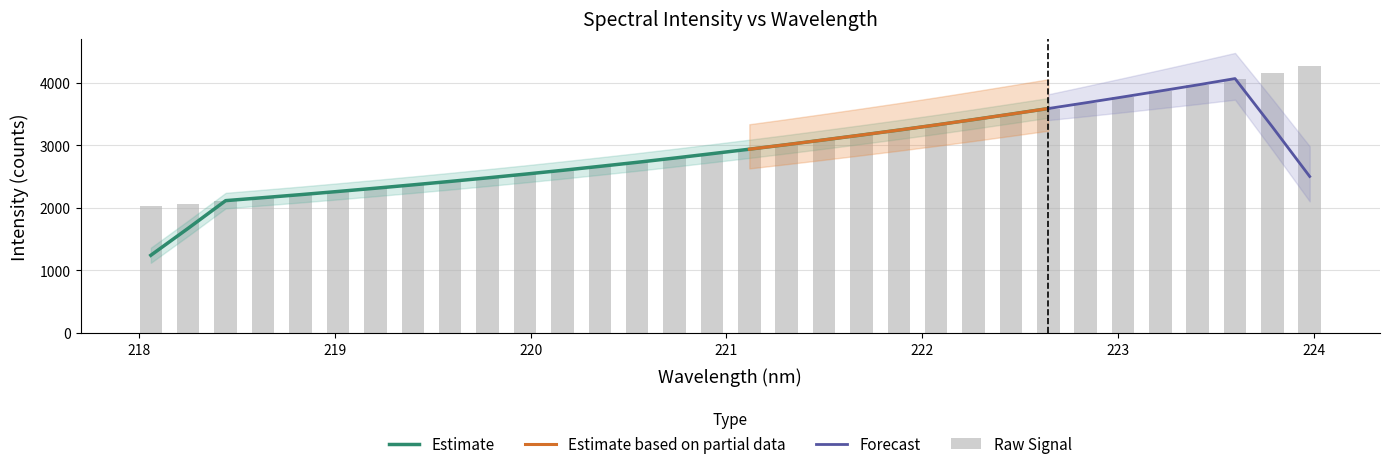

Which label corresponds to the largest value in the chart?

224